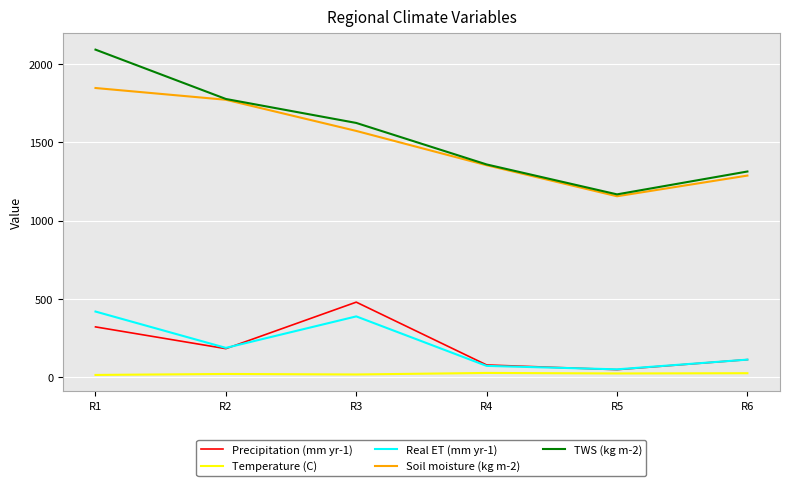

What is the lowest value of the Soil moisture (kg m-2) series?

1155.0